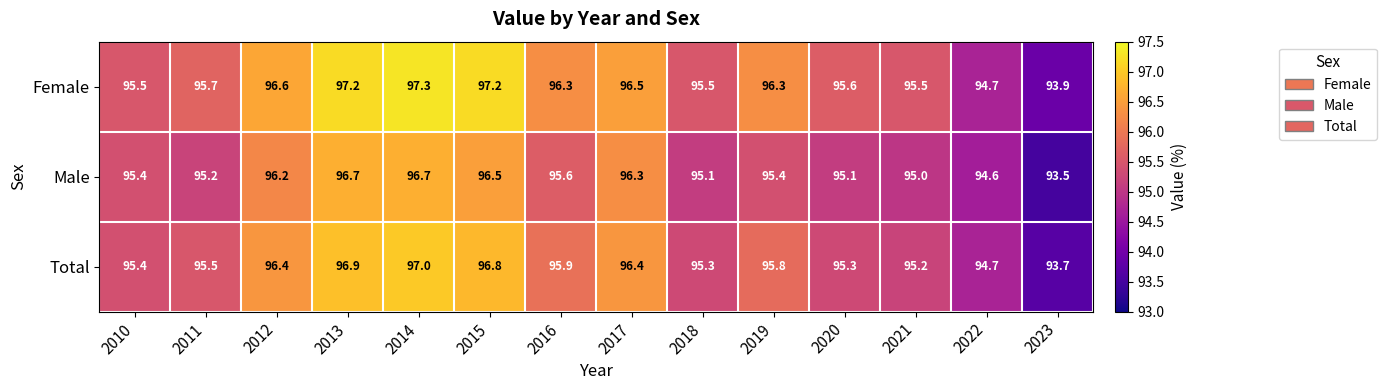

List the series in order of their overall mean, lowest first.

Male, Total, Female